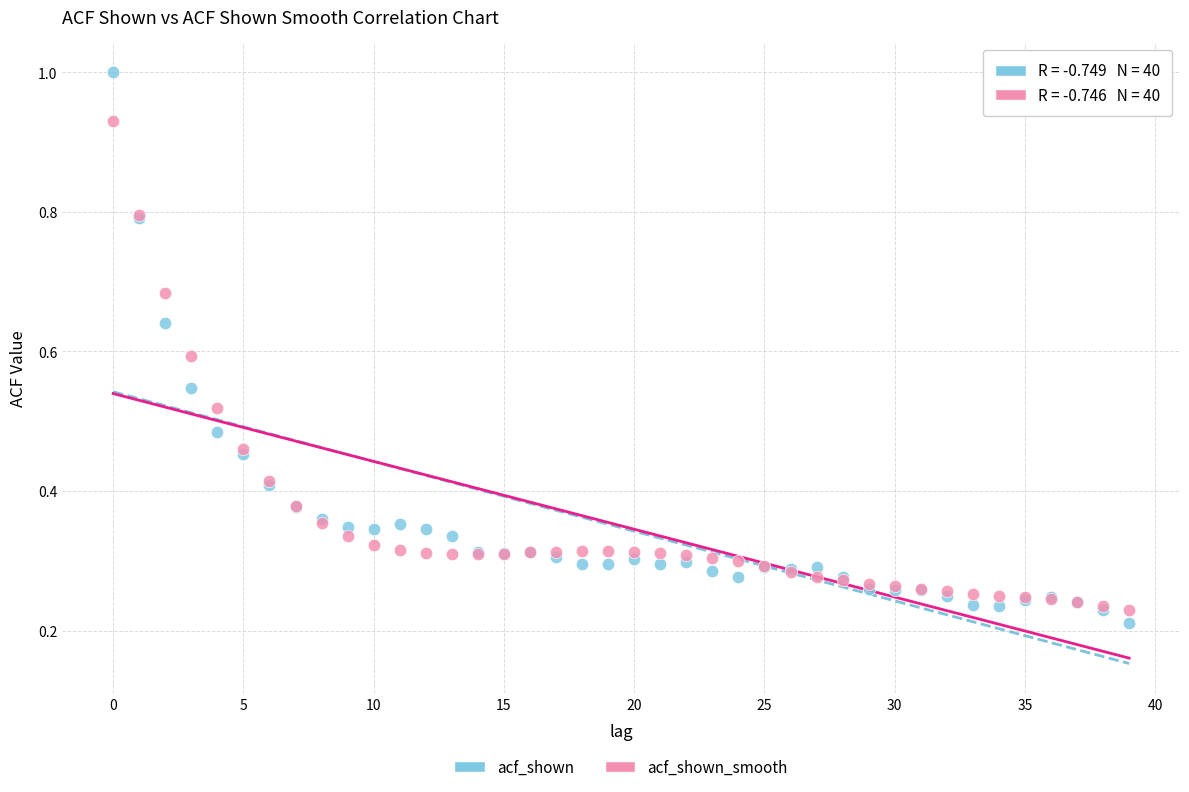

Which series contains the highest Y value?

acf_shown